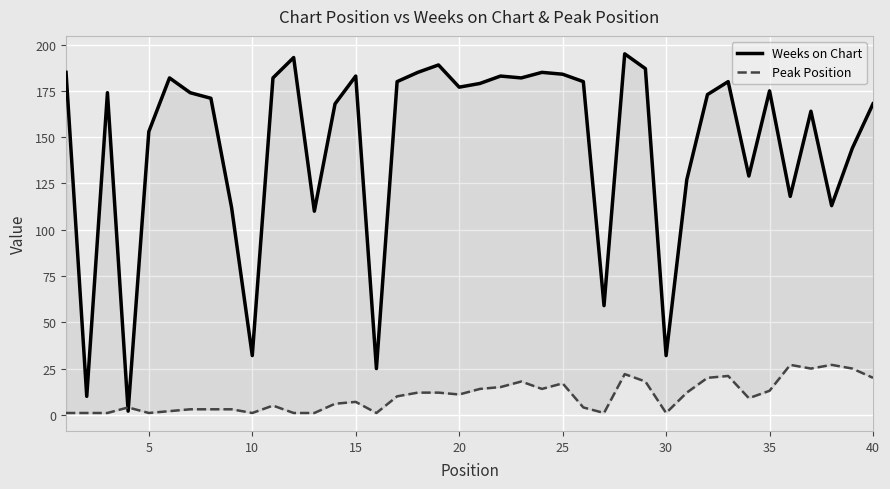

True or false: Weeks on Chart and Peak Position intersect in this chart.

True